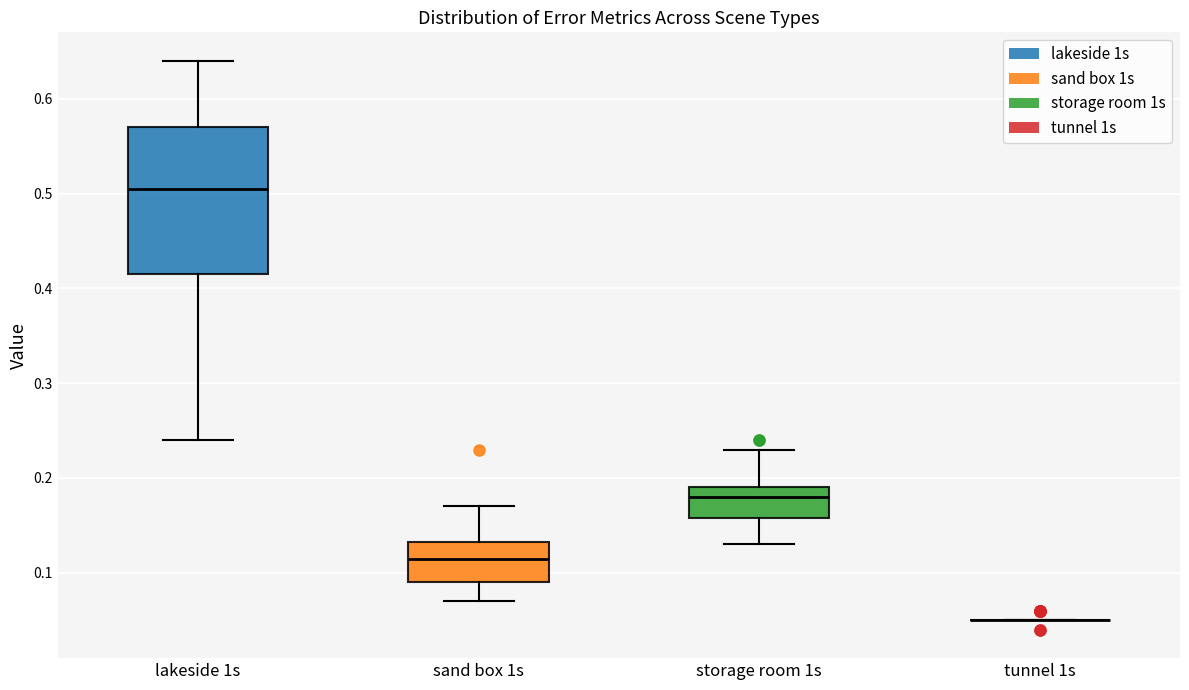

Comparing the boxes themselves (not the whiskers), which one is the tallest?

lakeside 1s